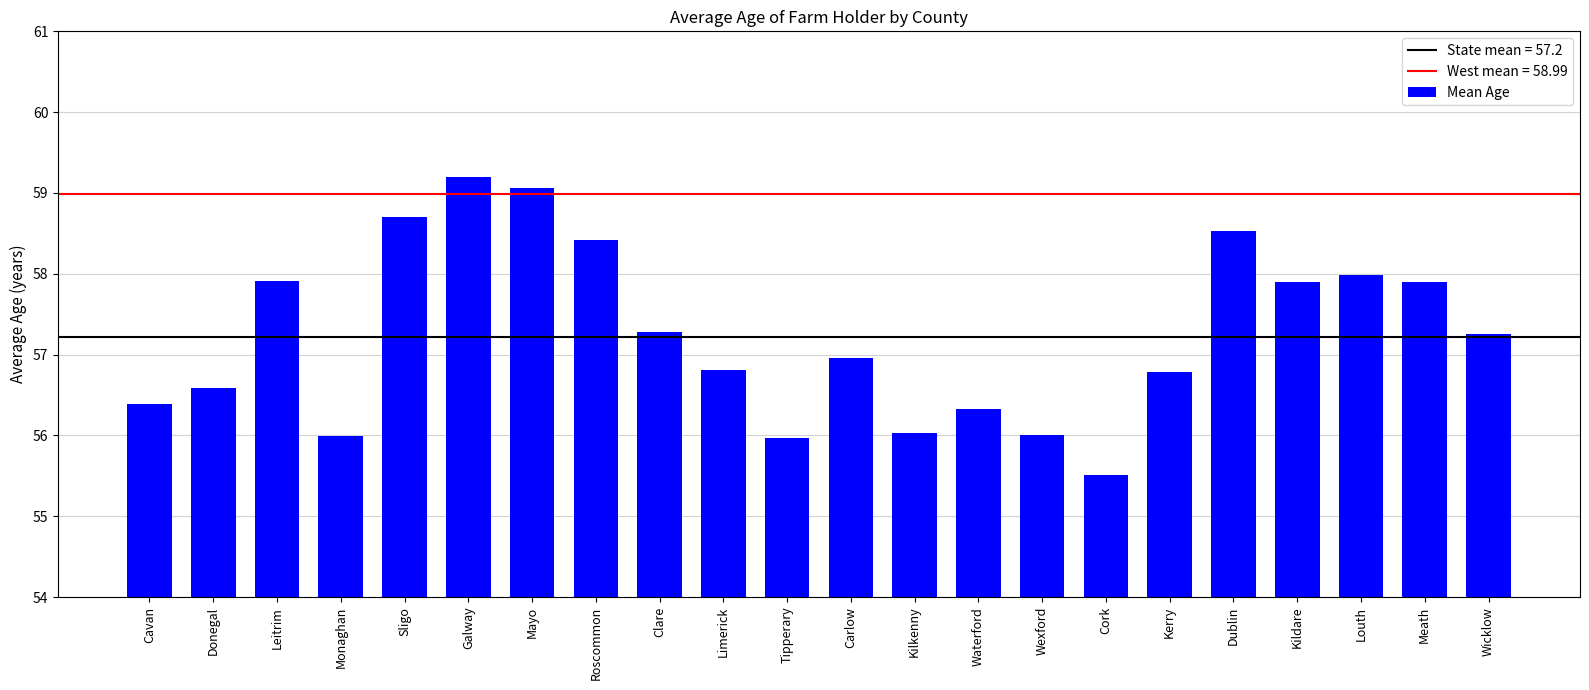

Count the number of data series in this chart.

1